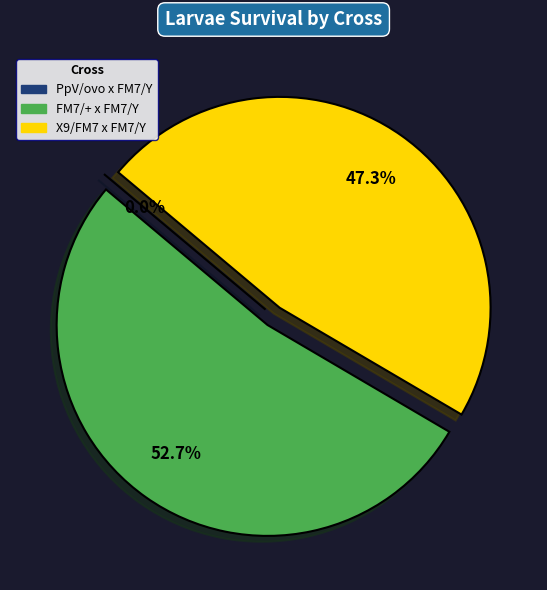

How many segments does this pie chart have?

3